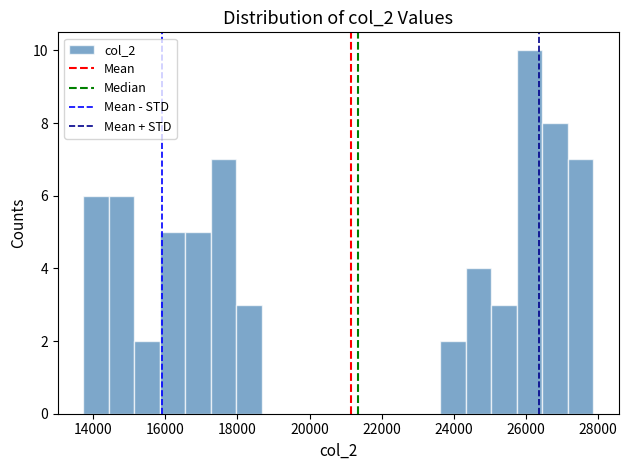

Around what value on the x-axis is the tallest bar? Give the approximate position of its centre, as read against the axis.

26000